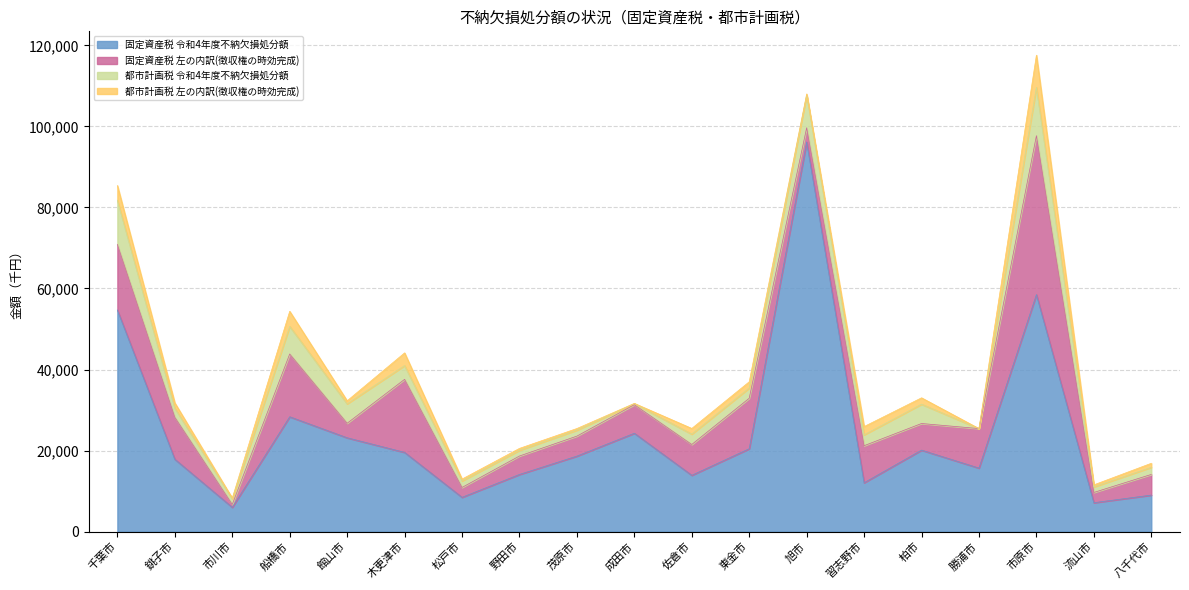

At which label is 固定資産税 令和4年度不納欠損処分額 closest to 51068?

千葉市